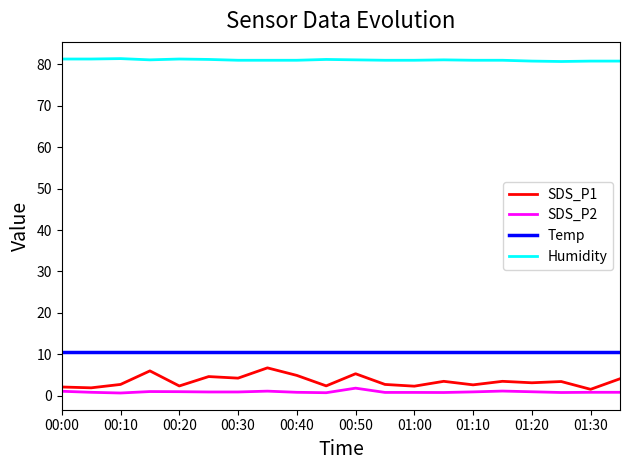

At how many categories does at least one series exceed 52?

20